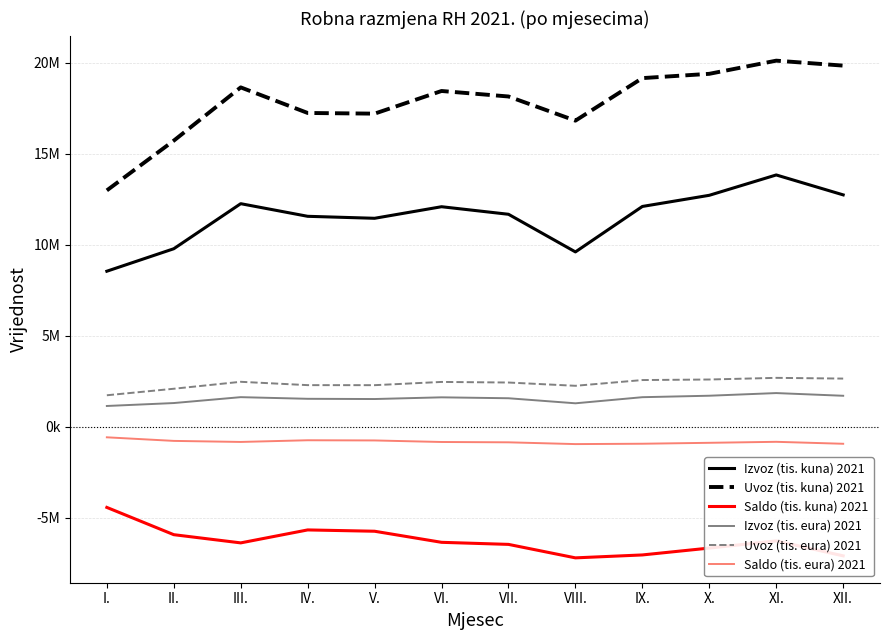

Reading left to right, what are all the values shown in this chart?

Izvoz (tis. kuna) 2021: 8538278	9773754	12249668	11555985	11446778	12082449	11667286	9599188	12097047	12710373	13828493	12733366
Uvoz (tis. kuna) 2021: 12979877	15713530	18640272	17234499	17197452	18442083	18140403	16812889	19150289	19385915	20109113	19836305
Saldo (tis. kuna) 2021: -4441599	-5939776	-6390604	-5678515	-5750673	-6359634	-6473117	-7213701	-7053241	-6675541	-6280620	-7102939
Izvoz (tis. eura) 2021: 1132628	1293751	1617693	1527304	1514802	1607911	1557560	1280049	1615475	1696335	1841998	1693801
Uvoz (tis. eura) 2021: 1721490	2079757	2461314	2278069	2276091	2454098	2421790	2241852	2557445	2587371	2678453	2638044
Saldo (tis. eura) 2021: -588862	-786006	-843621	-750766	-761289	-846187	-864231	-961803	-941971	-891036	-836455	-944243